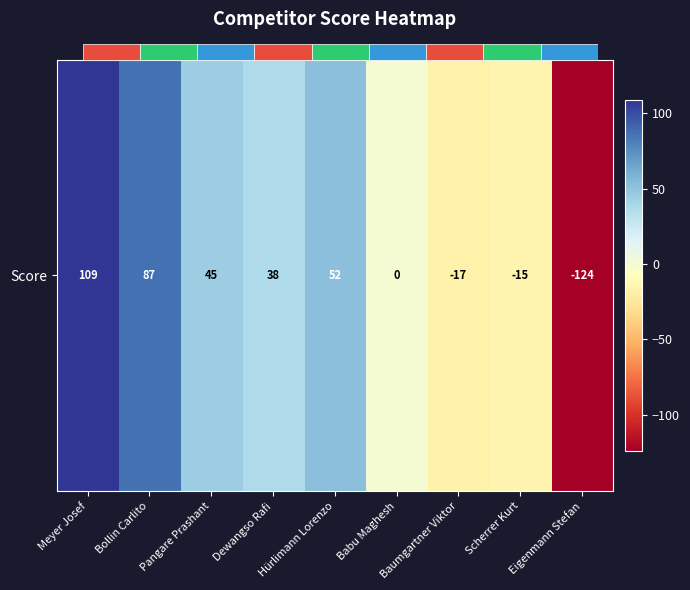

At which category does the chart reach its peak across all series?

Meyer Josef